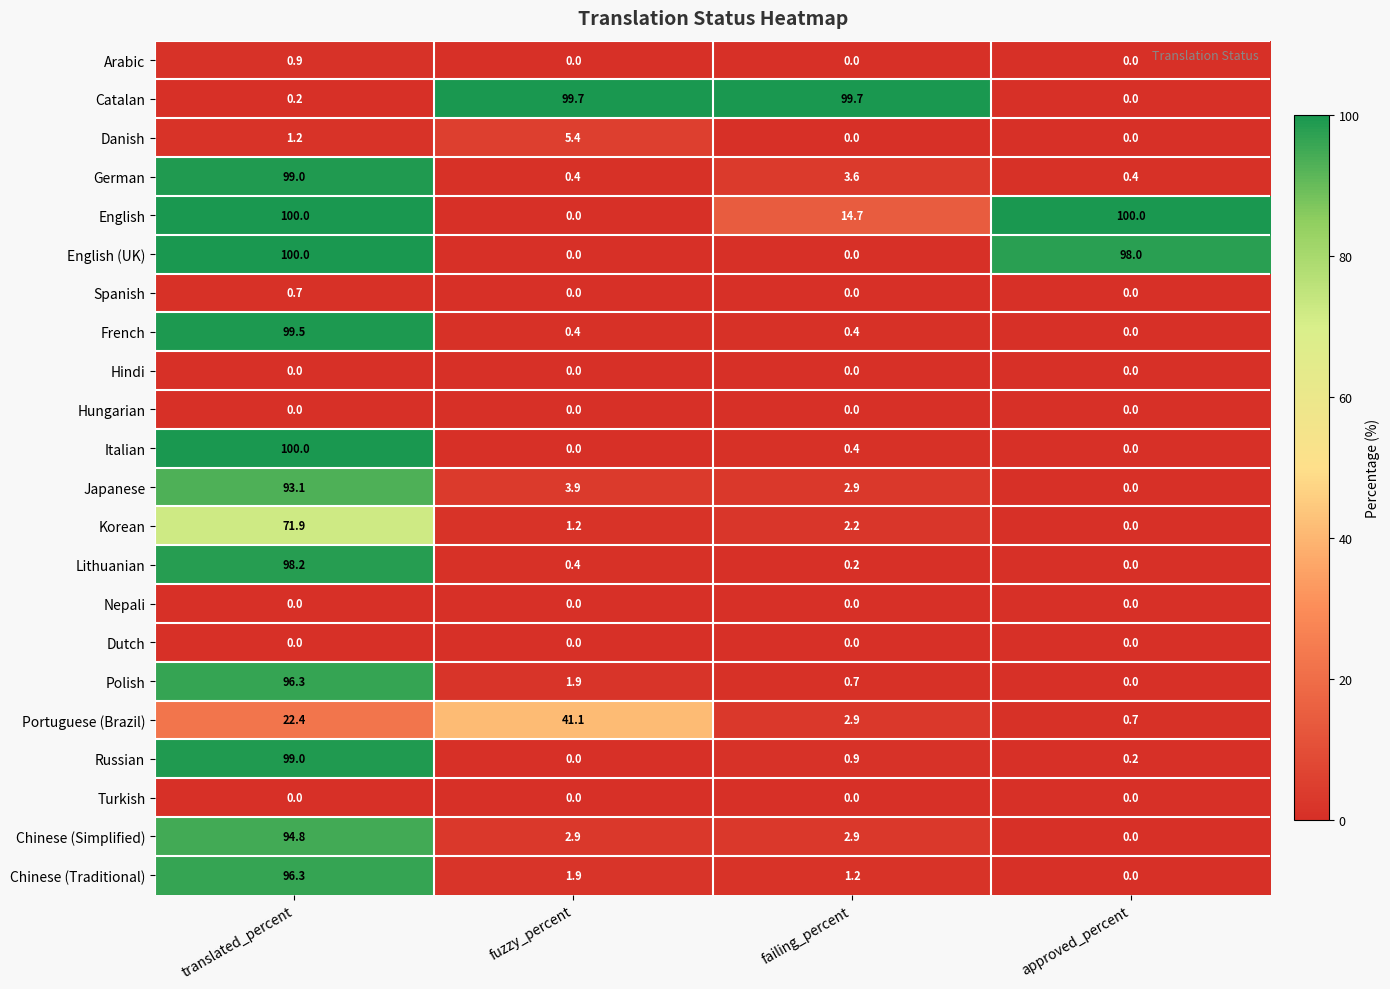

The value of Russian at translated_percent is 22.4. True or false?

False